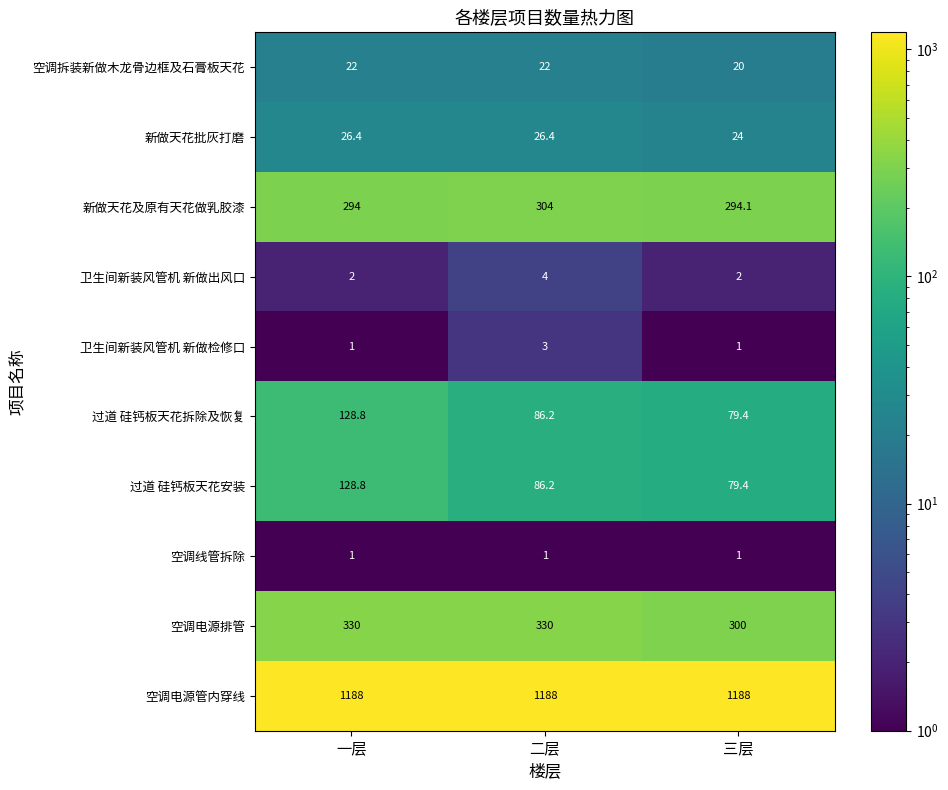

What is the maximum value shown in the chart?

1188.0